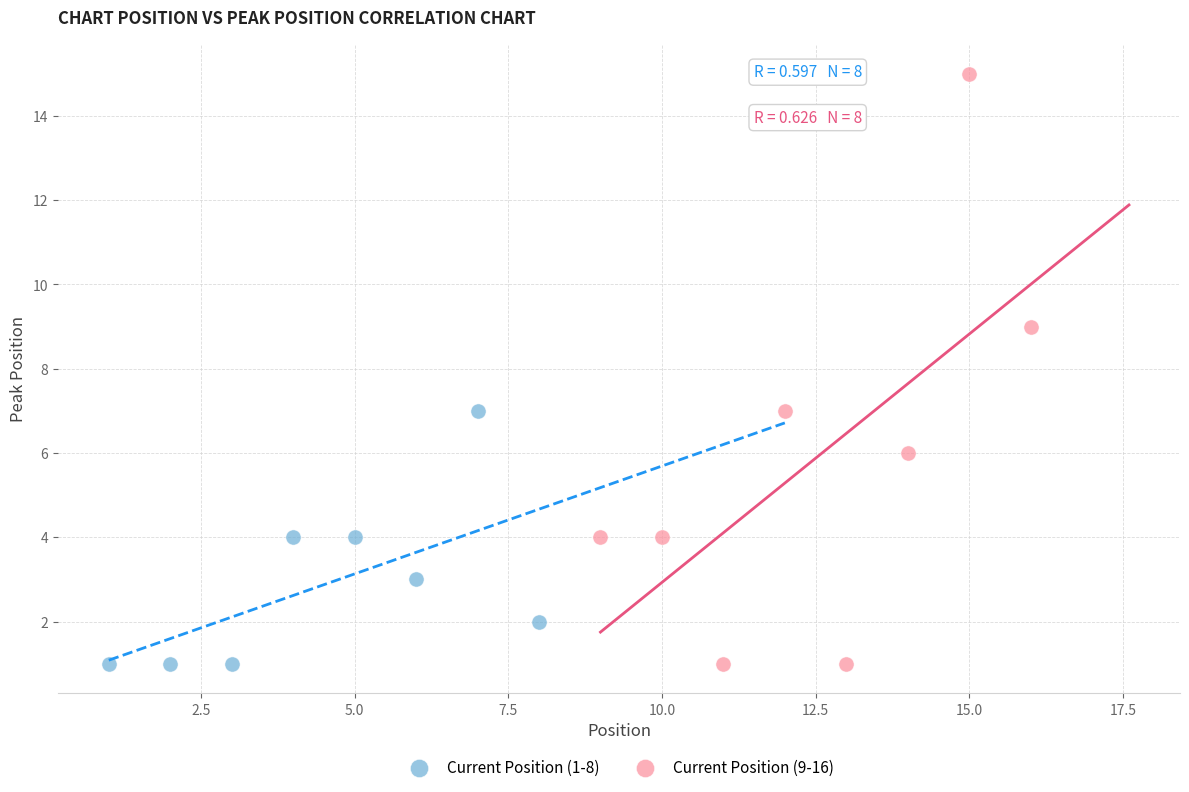

Which series has the largest Y range (max minus min)?

Current Position (9-16)